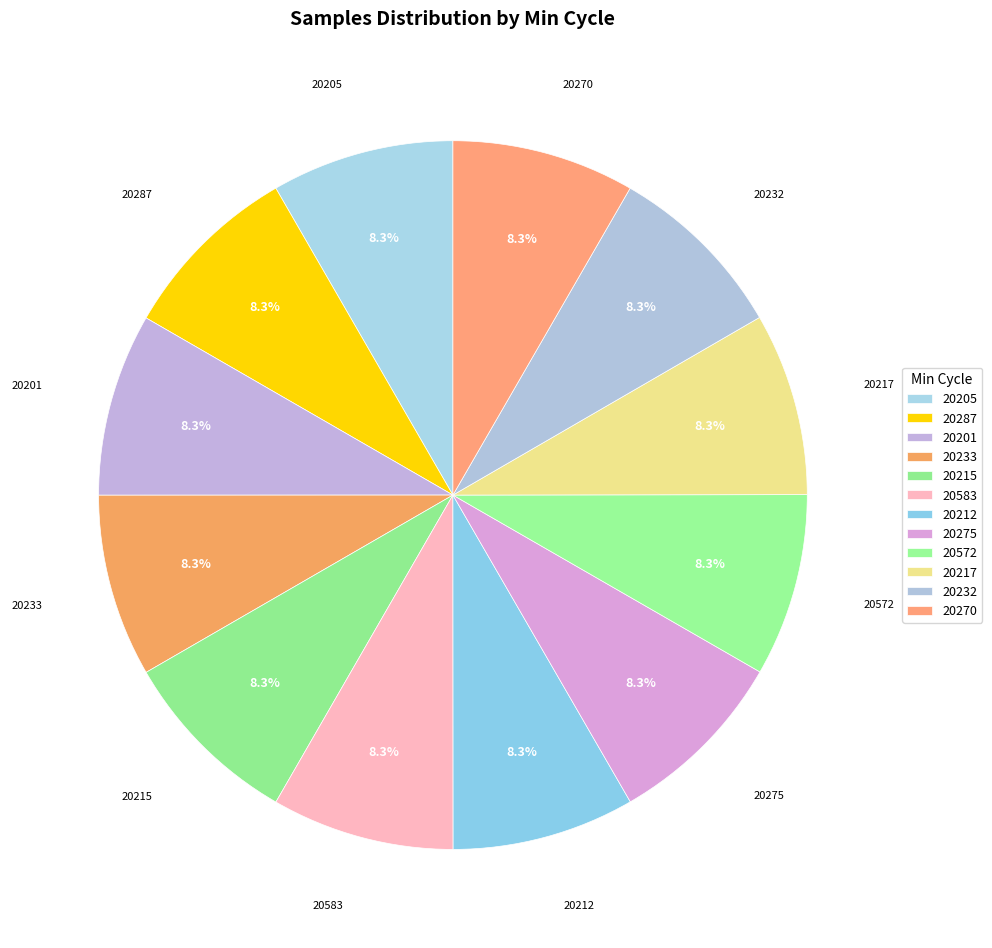

How many segments does this pie chart have?

12